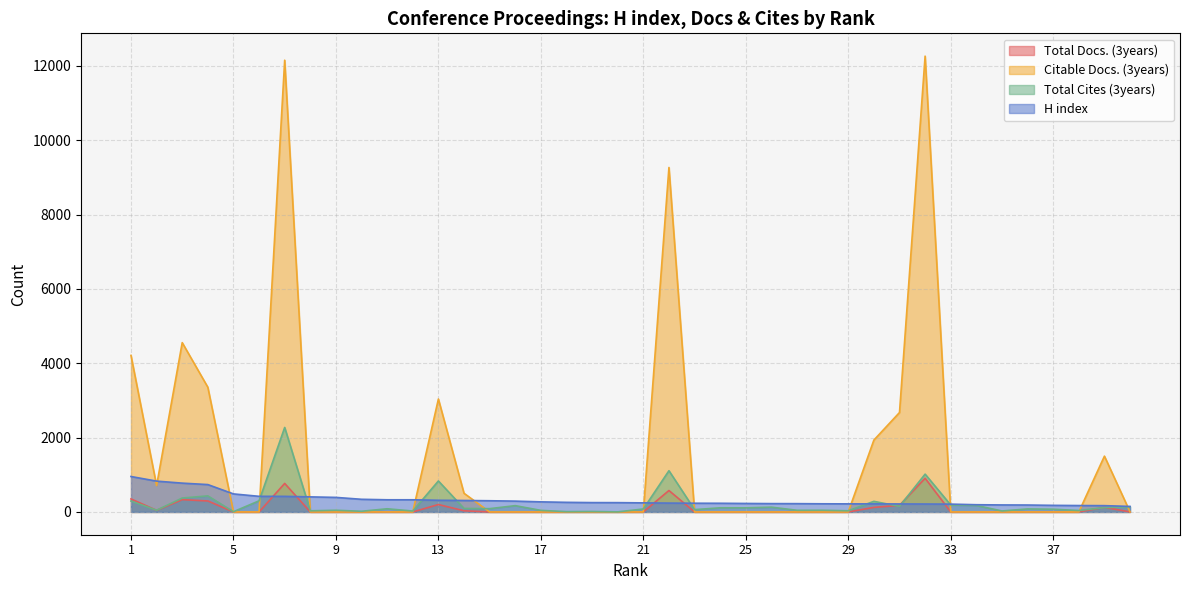

True or false: Citable Docs. (3years) has more than 0 interior local peaks.

True